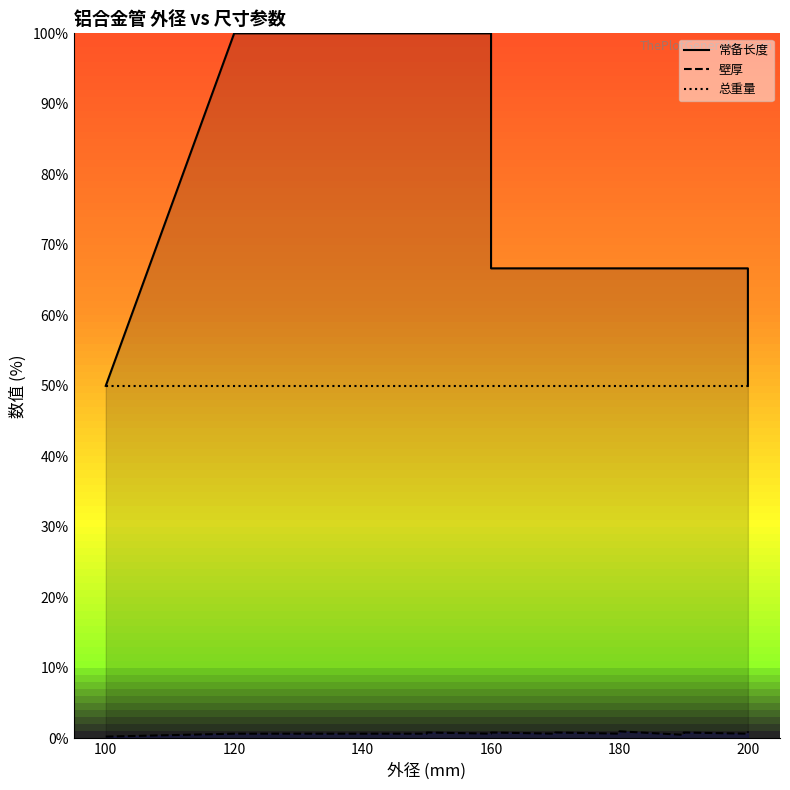

Reading left to right, what are all the values shown in this chart?

常备长度: 50.0	100.0	100.0	100.0	100.0	100.0	100.0	100.0	66.7	66.7	66.7	66.7	66.7	66.7	66.7	66.7	66.7	66.7	66.7	50.0
壁厚: 0.2	0.7	0.7	0.7	0.7	0.7	0.8	0.7	0.8	0.7	0.8	0.7	0.8	1.0	0.5	0.7	0.8	0.7	0.8	1.0
总重量: 50.0	50.0	50.0	50.0	50.0	50.0	50.0	50.0	50.0	50.0	50.0	50.0	50.0	50.0	50.0	50.0	50.0	50.0	50.0	50.0